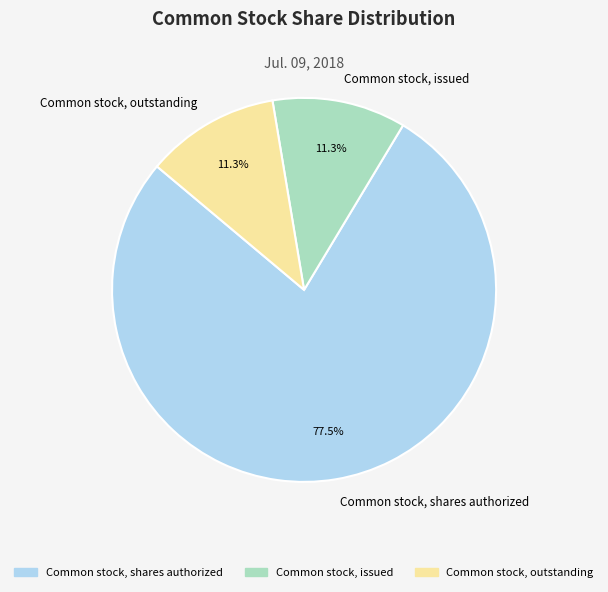

Approximately how many times larger is the value at Common stock, issued compared to Common stock, outstanding?

1.0